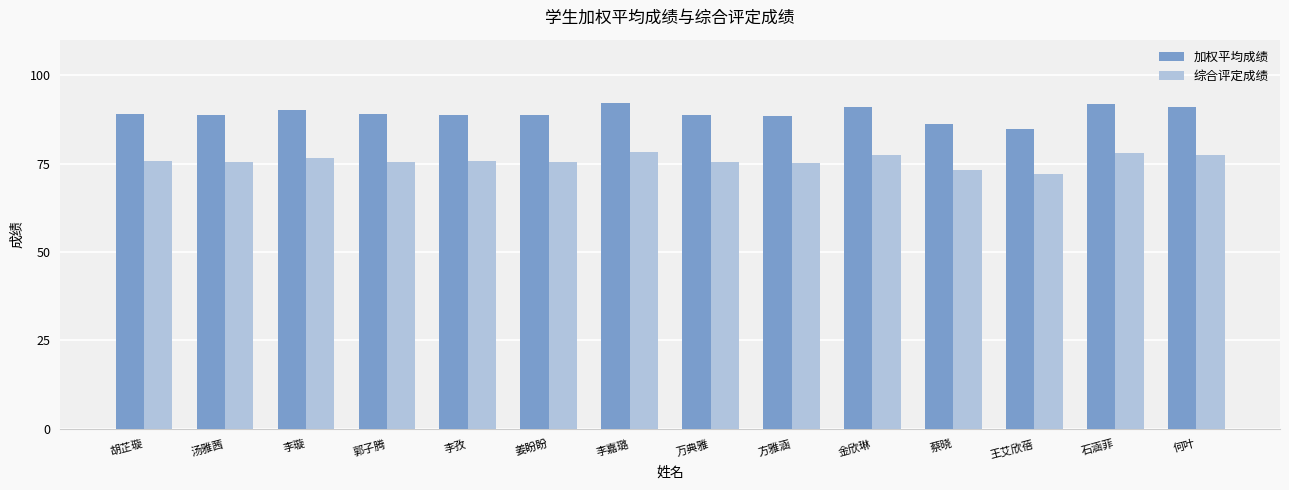

What is the difference between the maximum and minimum values in the 综合评定成绩 series?

6.3